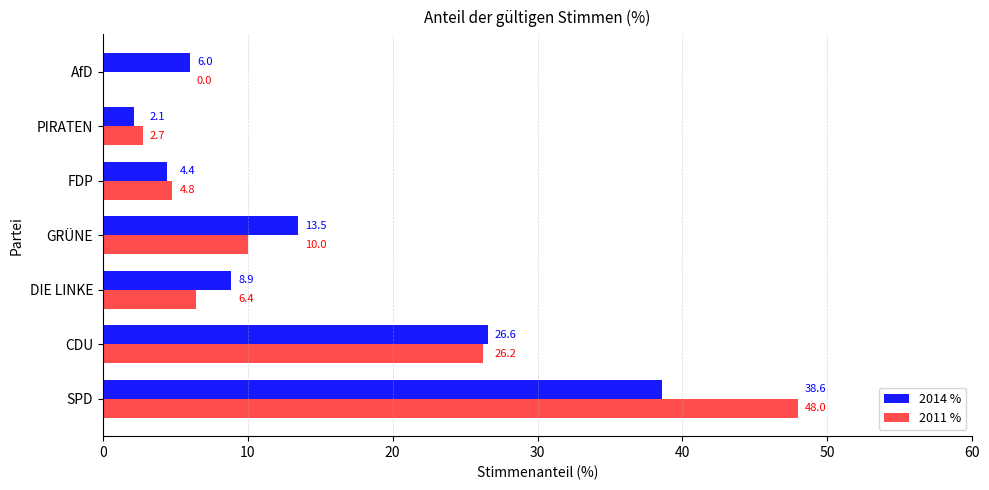

What is the greatest value displayed?

48.0